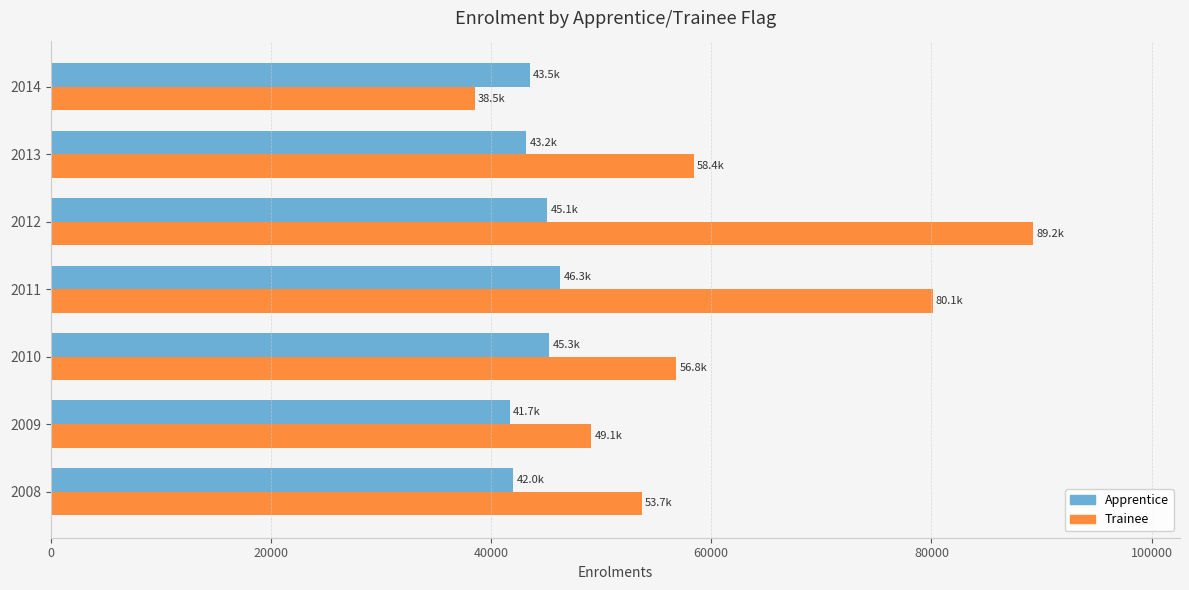

What is the smallest value displayed?

38500